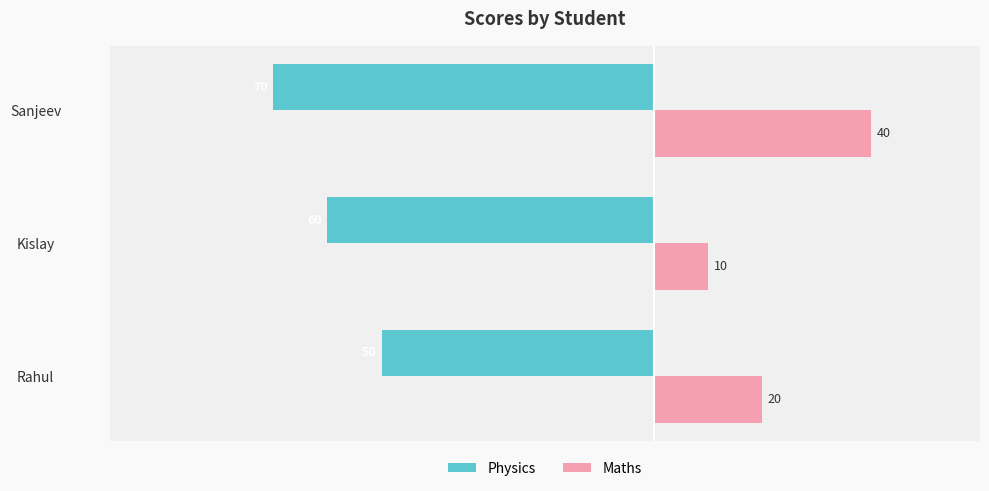

Is the value of Physics at Sanjeev greater than the value of Maths at Kislay?

No